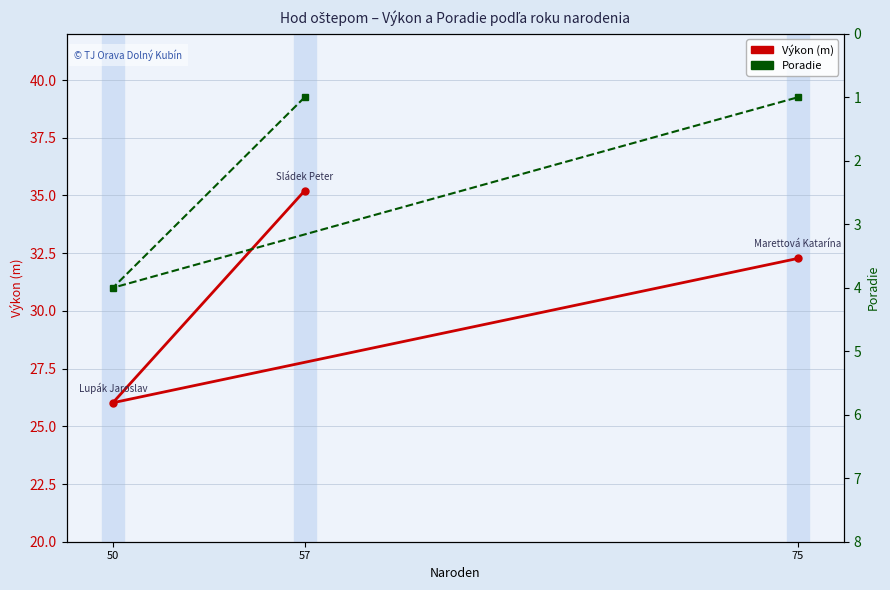

Rank the series by their maximum value, from lowest to highest.

Poradie, Výkon (m)